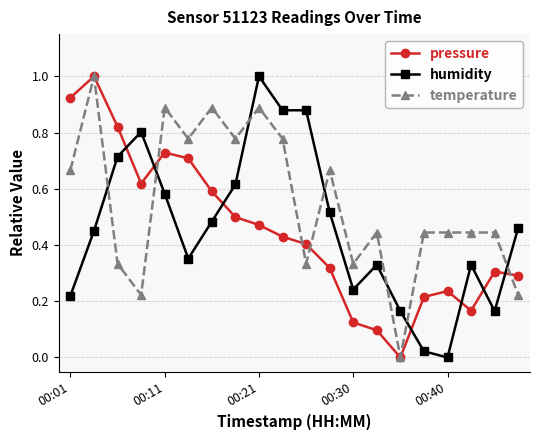

What is the highest value of the humidity series?

1.0